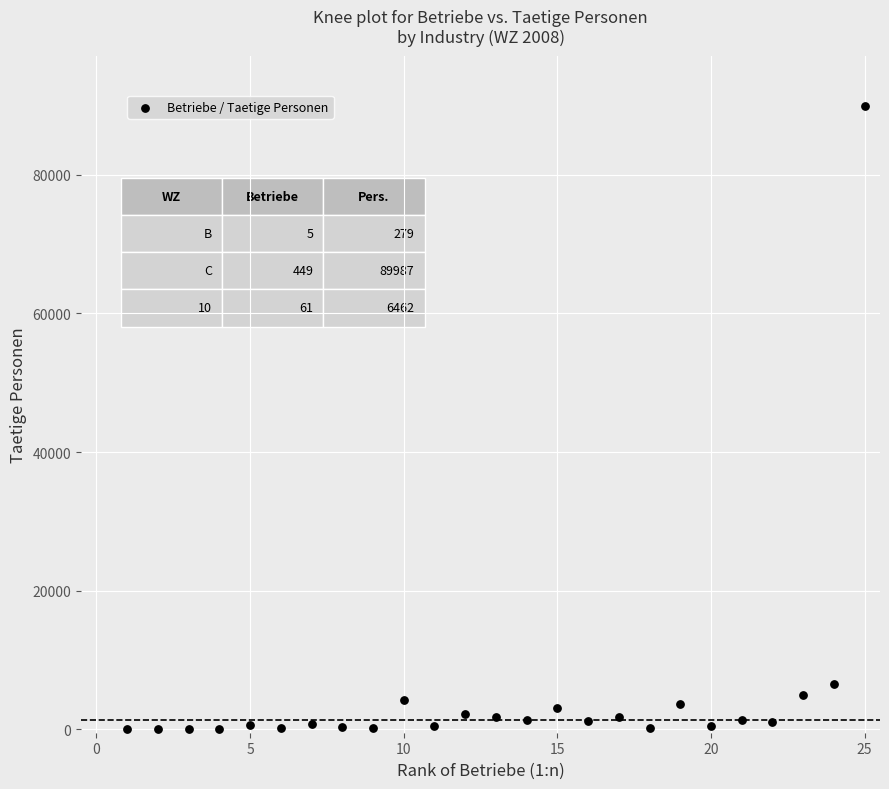

What is the range of Y values (max minus min)?

89987